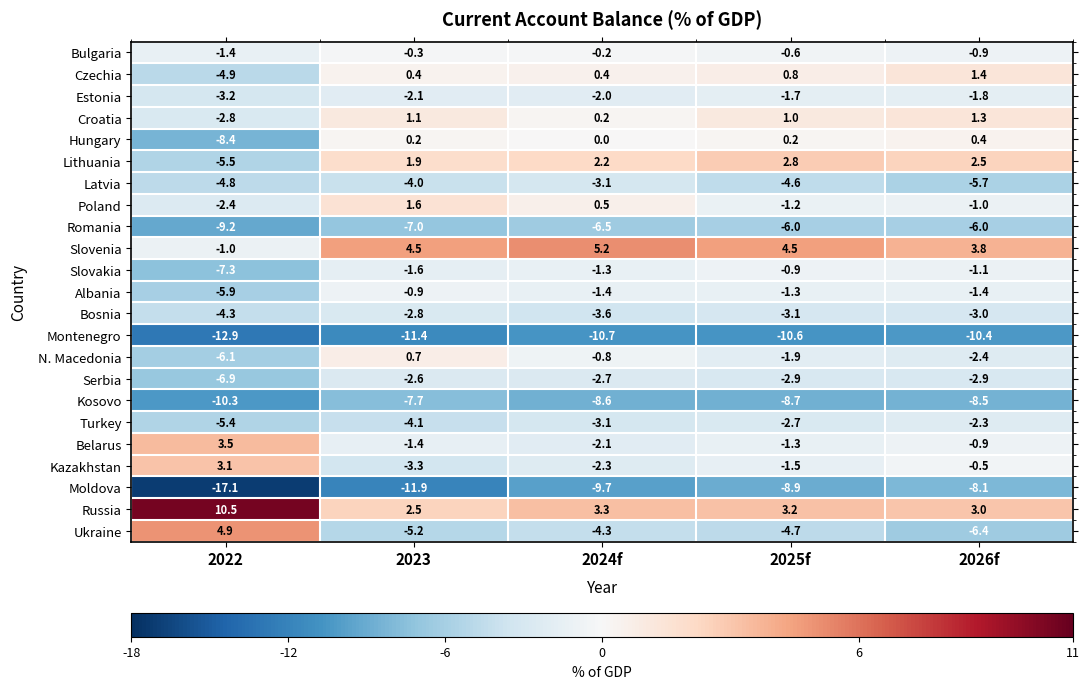

What is the difference between the second highest and second lowest values in the Lithuania series?

0.6